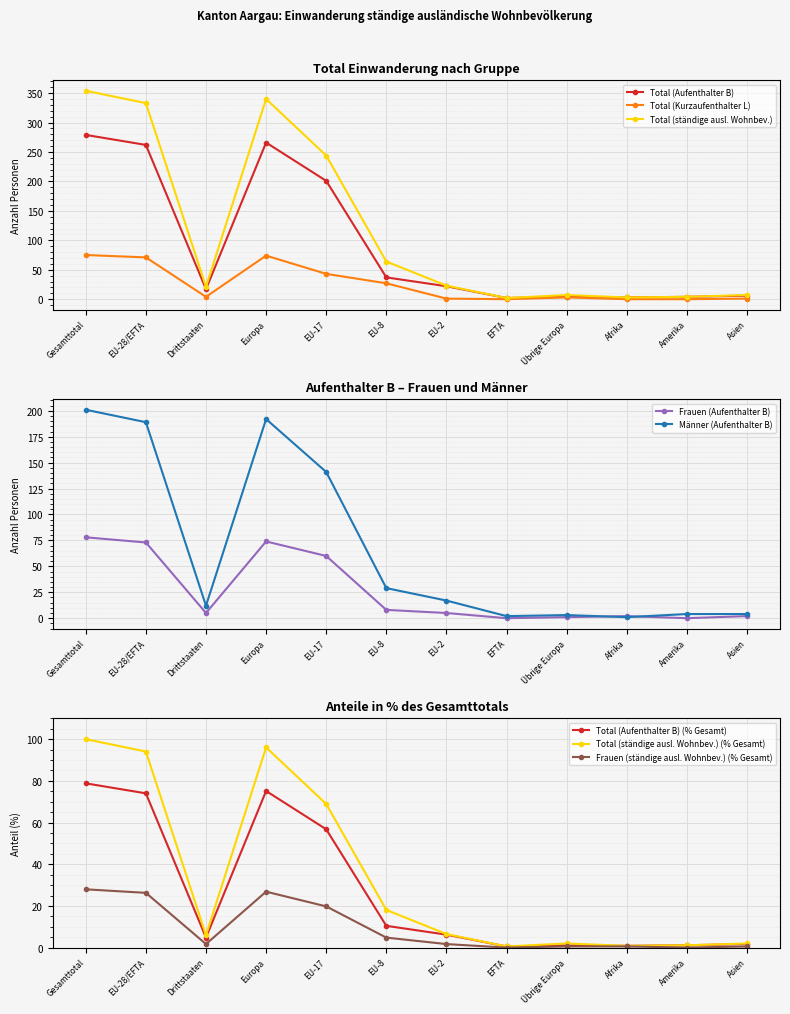

Which series has the largest total across all categories?

Total (ständige ausl. Wohnbev.)